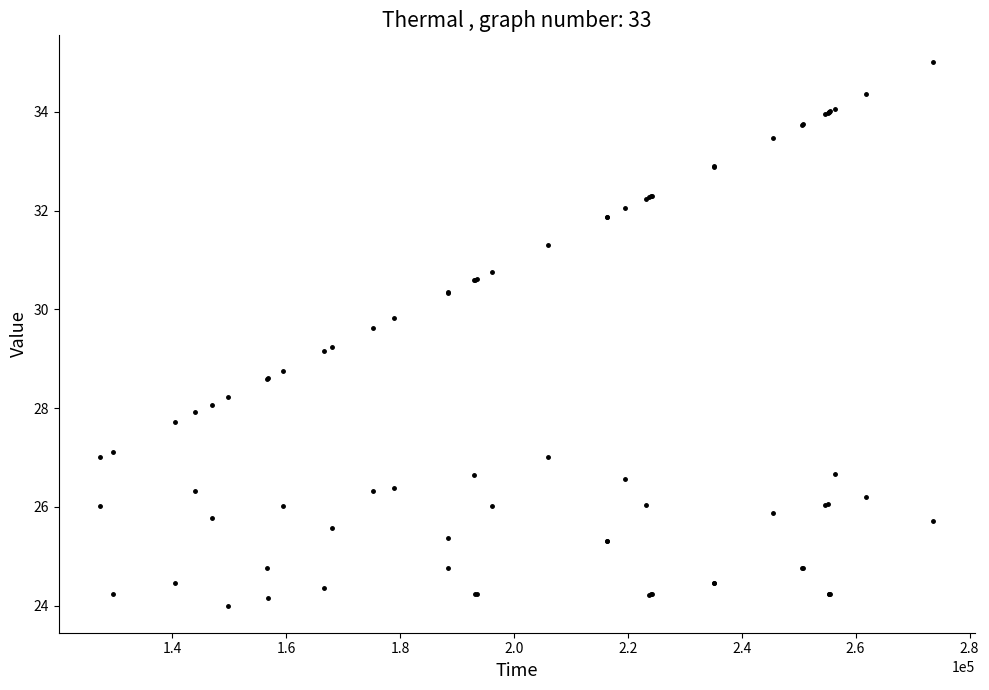

What is the smallest value displayed?

24.0